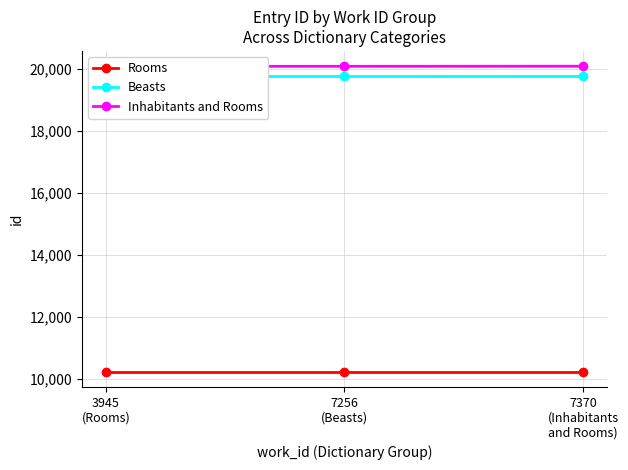

Which series has the largest total across all categories?

Inhabitants and Rooms